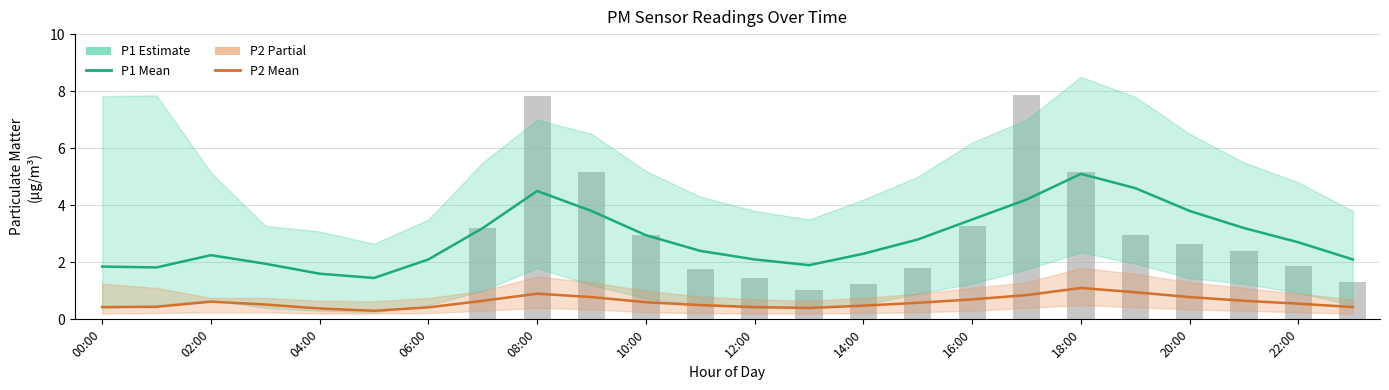

What is the label of the 24th bar from the left?

23